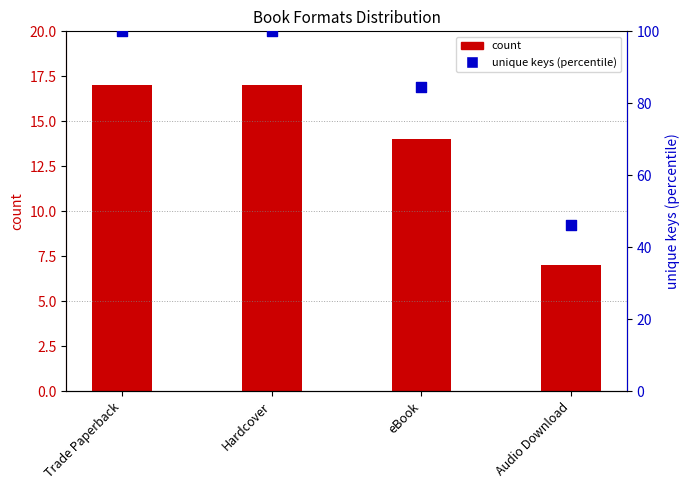

What is the total value across all series at eBook?

98.6